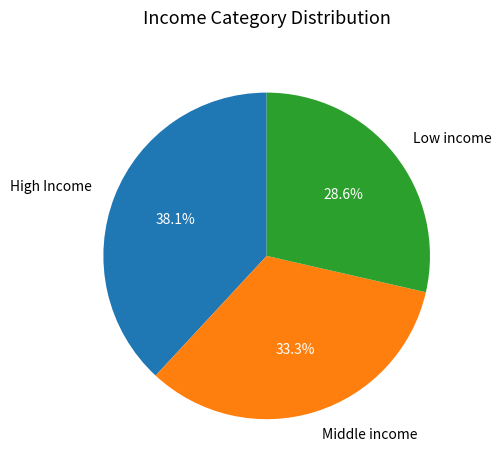

Which category has the smallest portion of the pie?

Low income